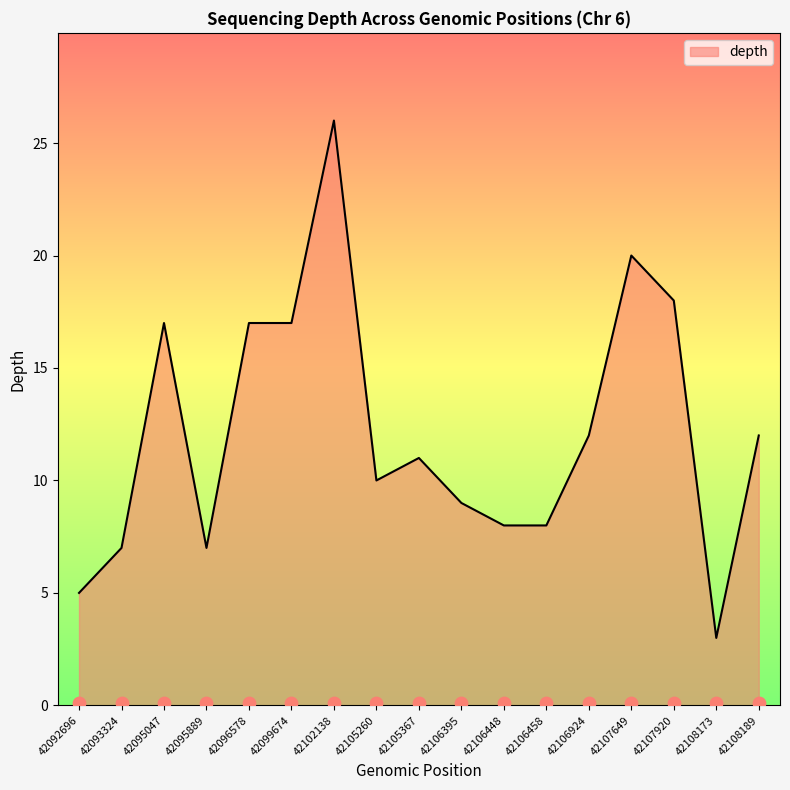

Between 42095889 and 42093324, which is larger?

42095889